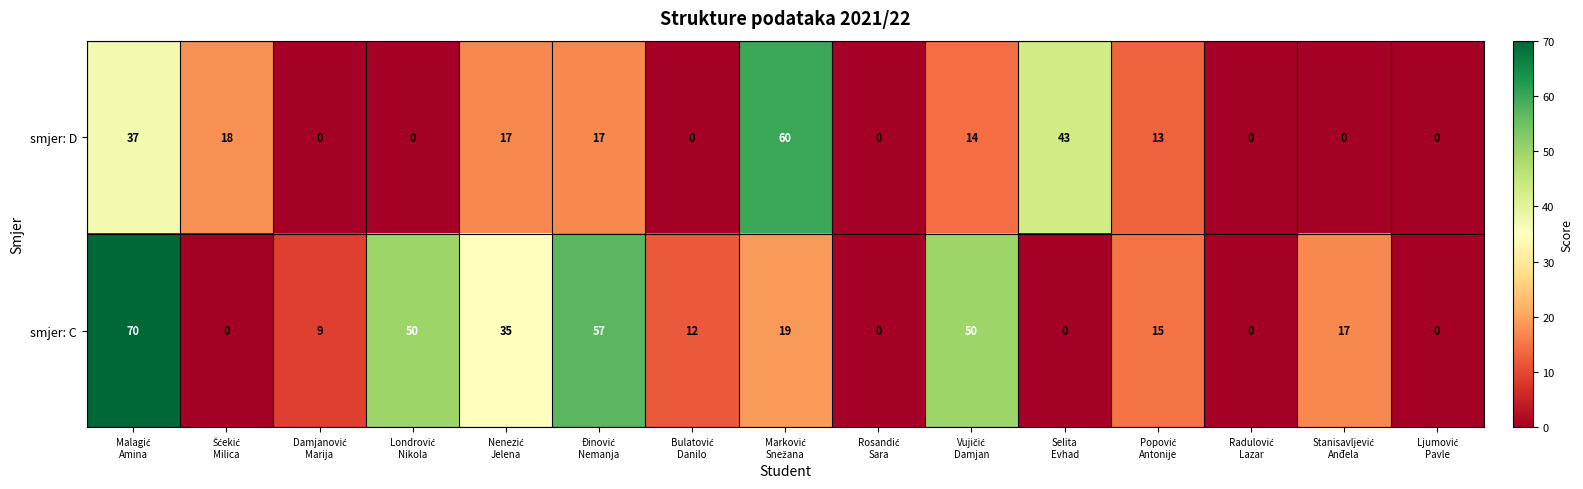

At how many categories does at least one series exceed 25?

7